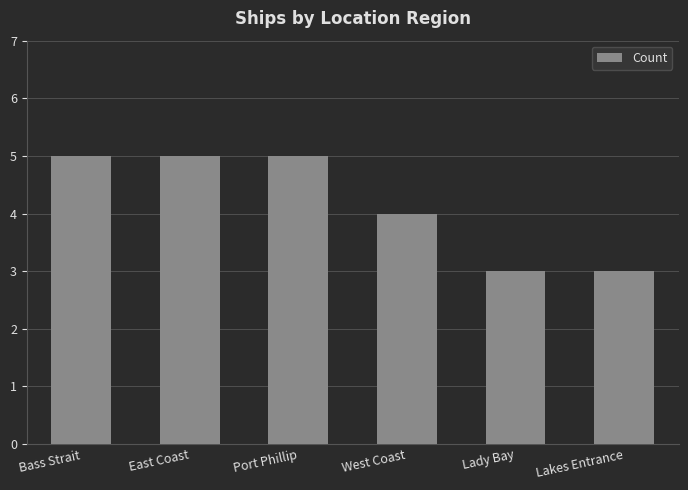

What is the approximate value at West Coast?

4